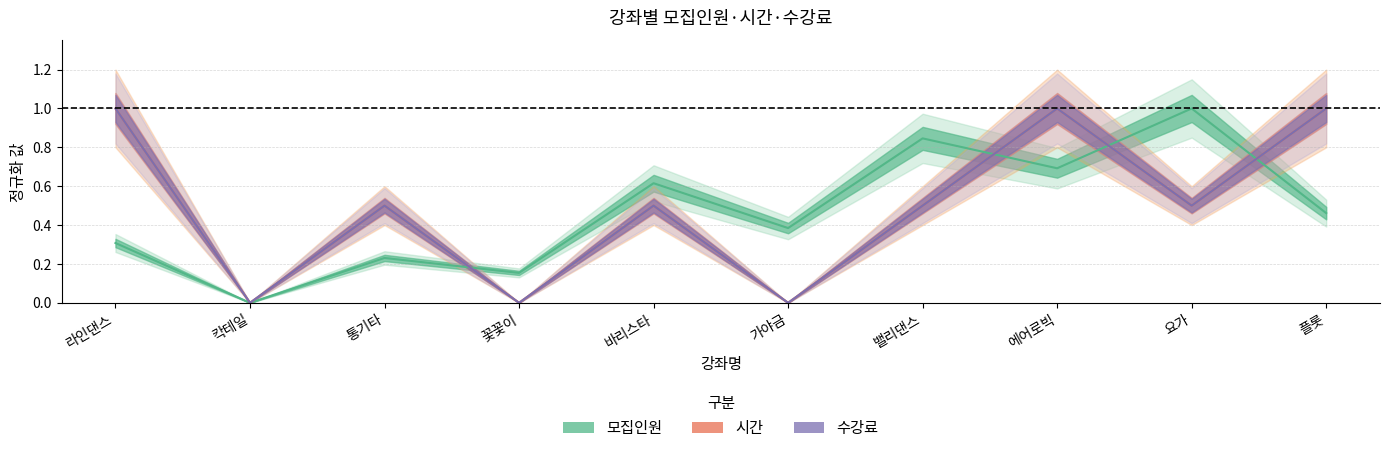

Read the 모집인원 value at 플롯.

0.5